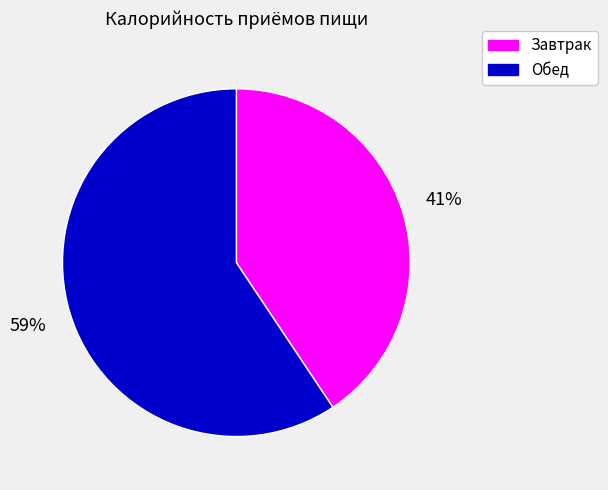

Does Обед account for over 50% of the chart?

Yes